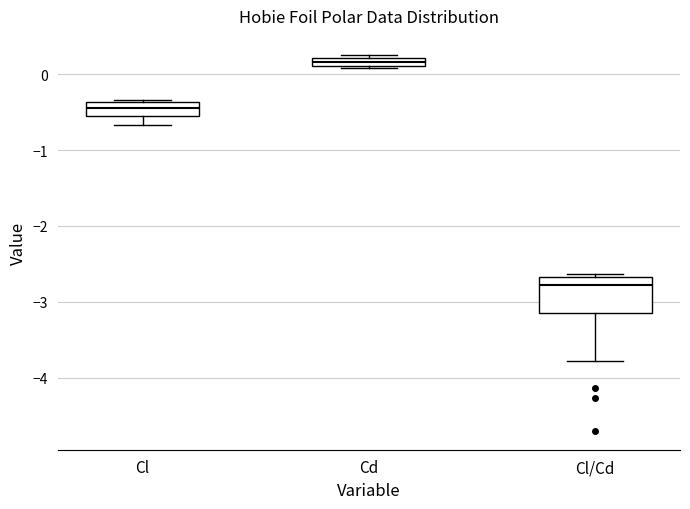

Where is the upper edge of the box for Cd on the y-axis? The values are not printed on the chart, so give them approximately, as read against the axis.

0.2